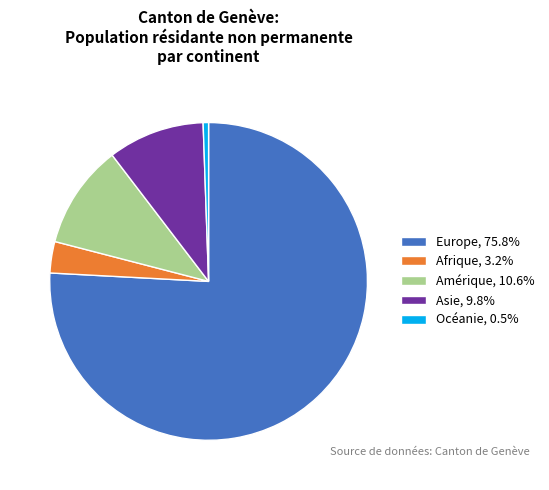

Does any single category account for the majority?

Yes